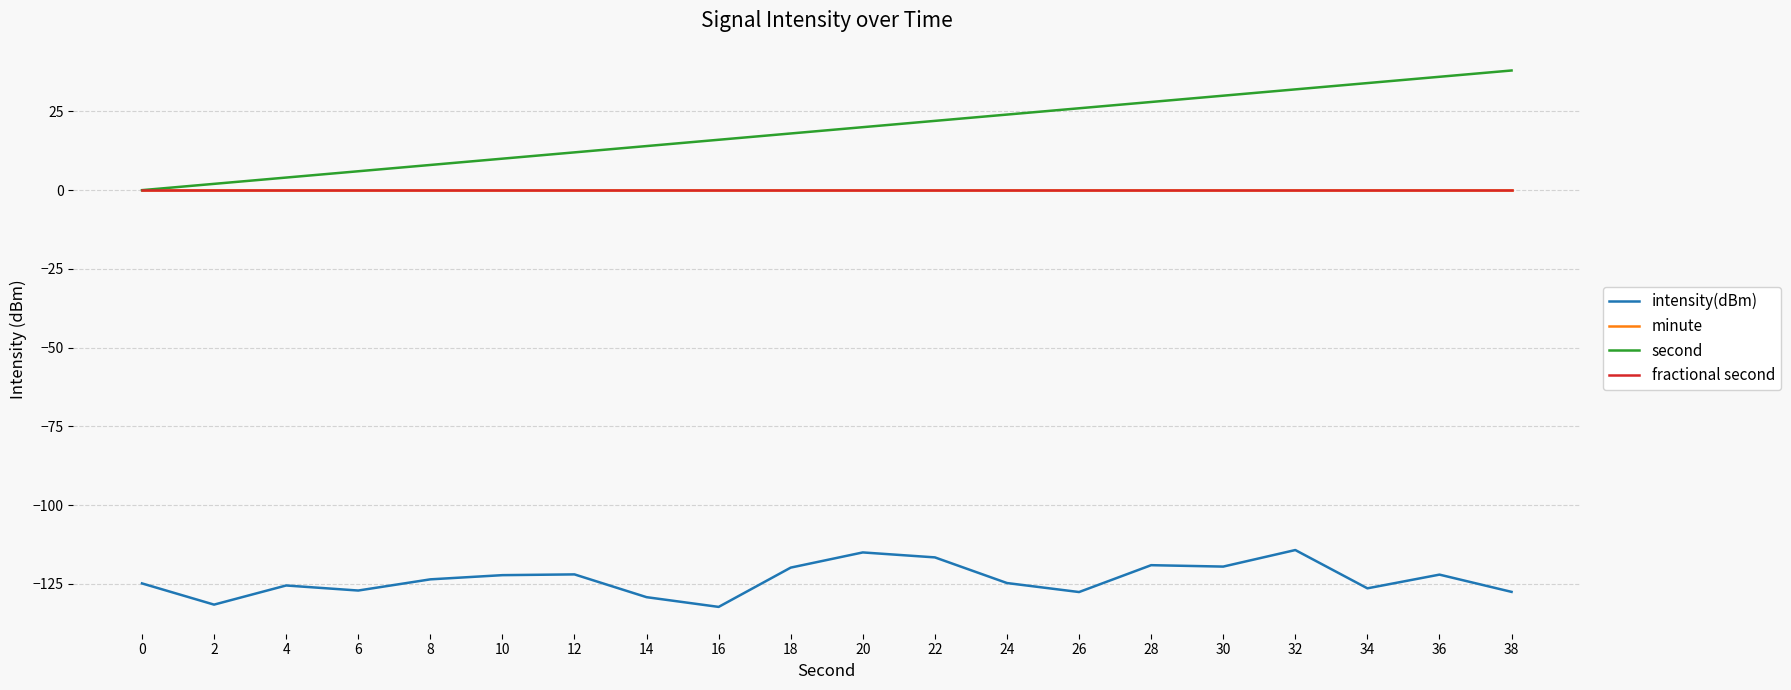

True or false: second and minute cross at least once.

False